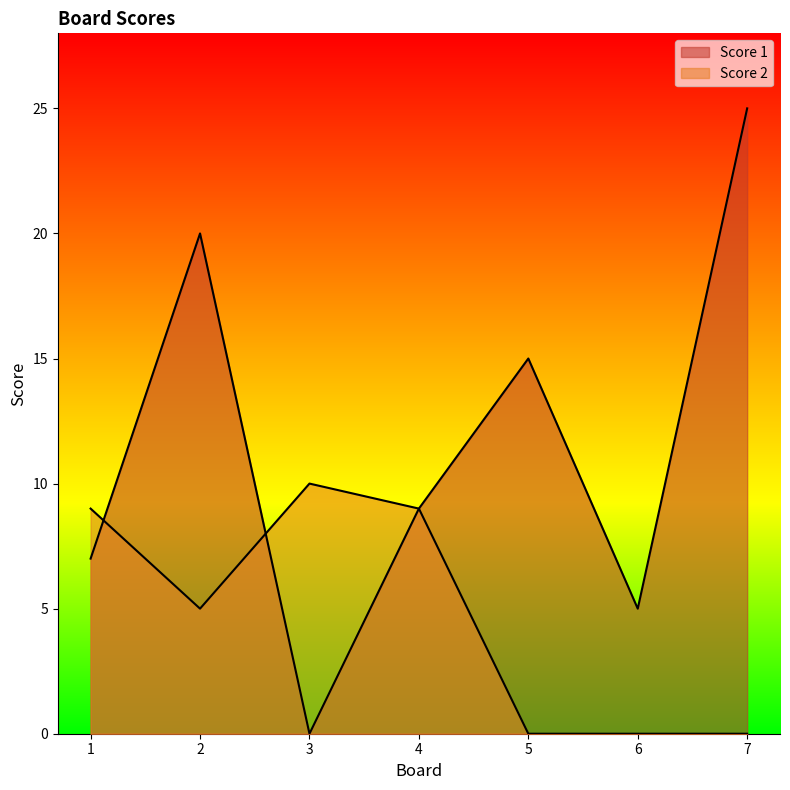

Reading left to right, transcribe all the data shown in this chart.

Score 1: 7	20	0	9	15	5	25
Score 2: 9	5	10	9	0	0	0